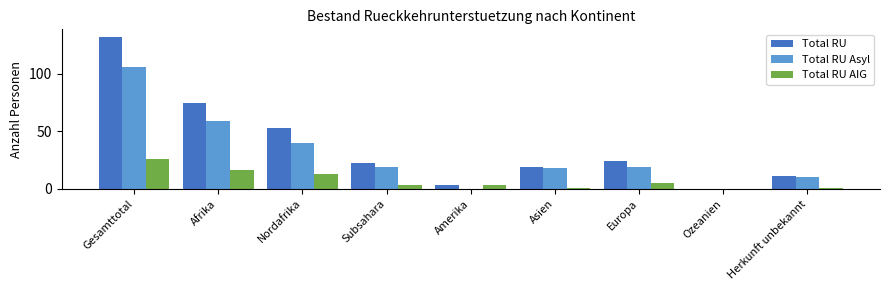

What is the total value across all series at Afrika?

150